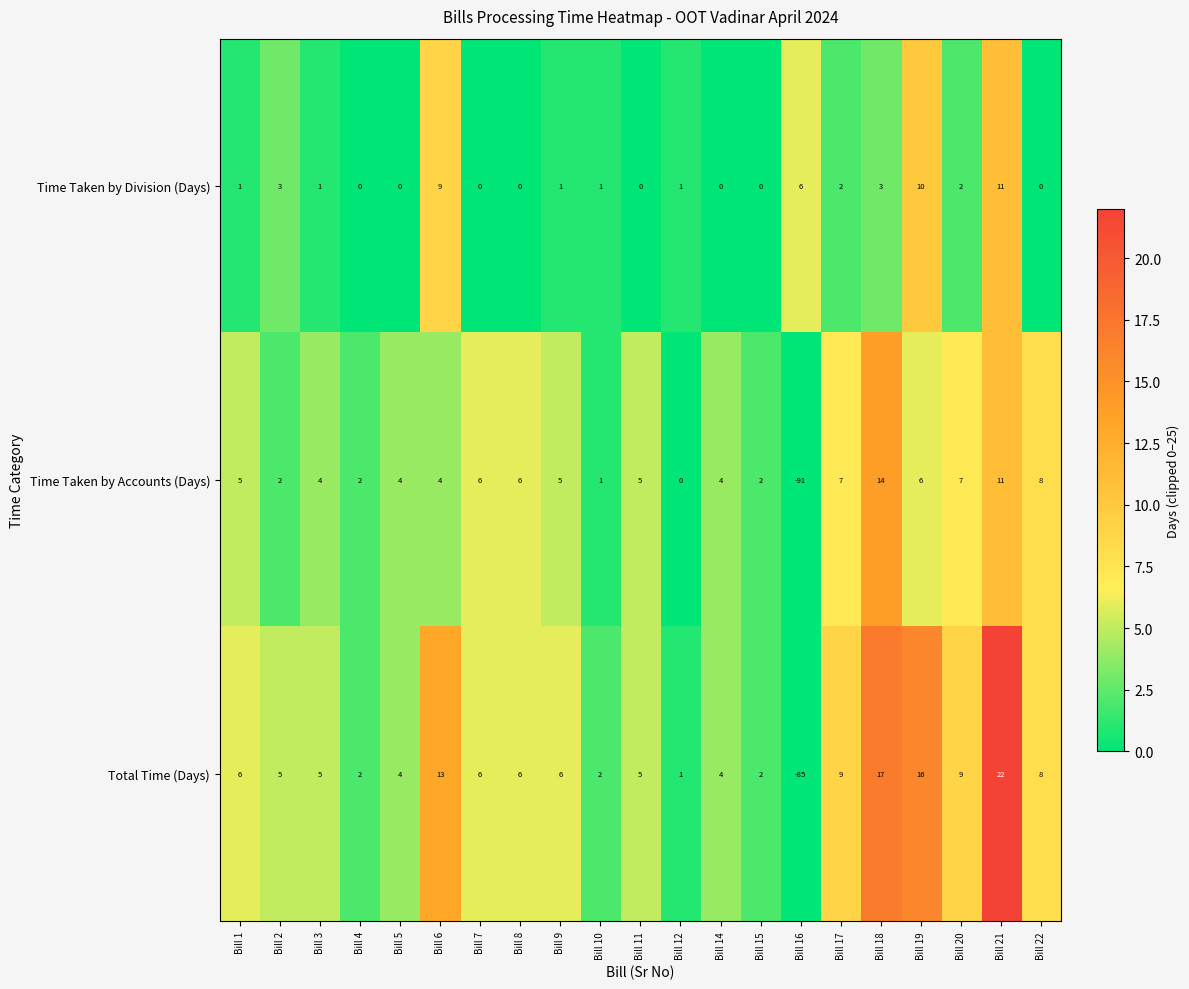

What is the difference between the maximum and minimum values in the Total Time (Days) series?

107